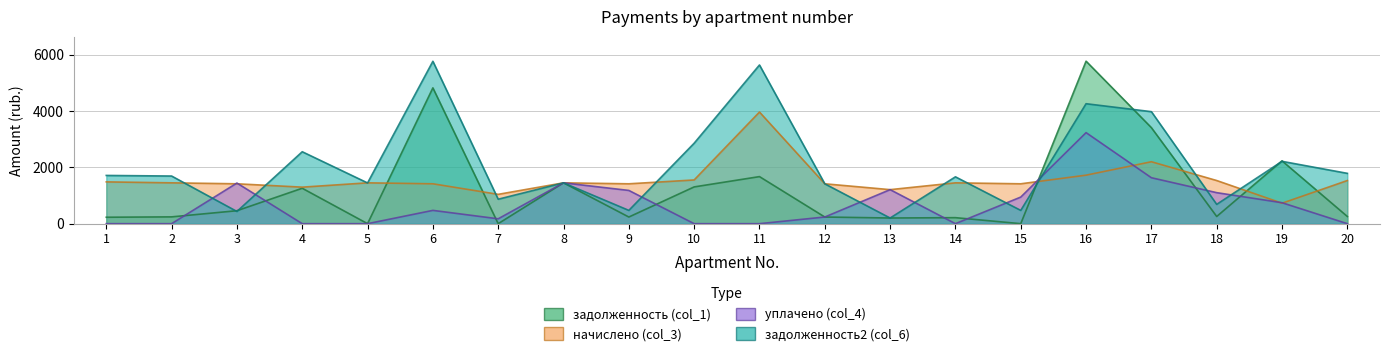

Which has a higher value, 8 or 1?

8